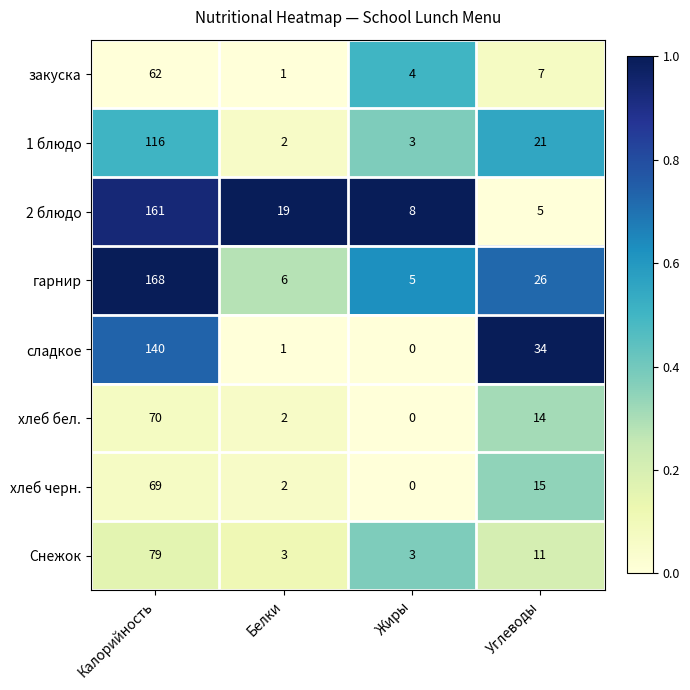

Which series changed the most between Калорийность and Белки?

гарнир